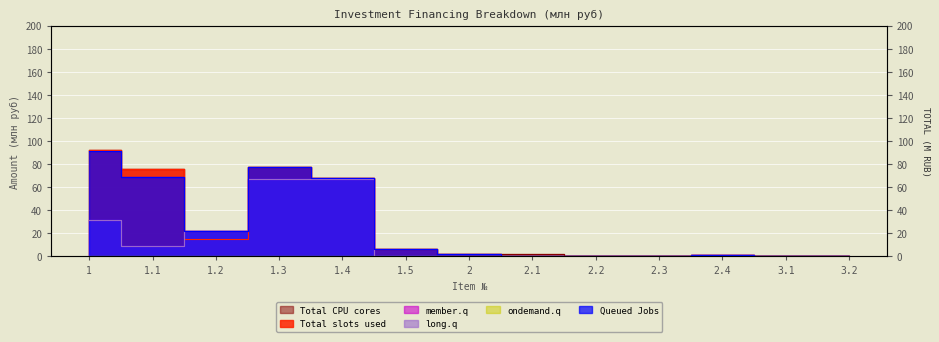

Is it true that Total slots used equals 0 at 2.3?

True